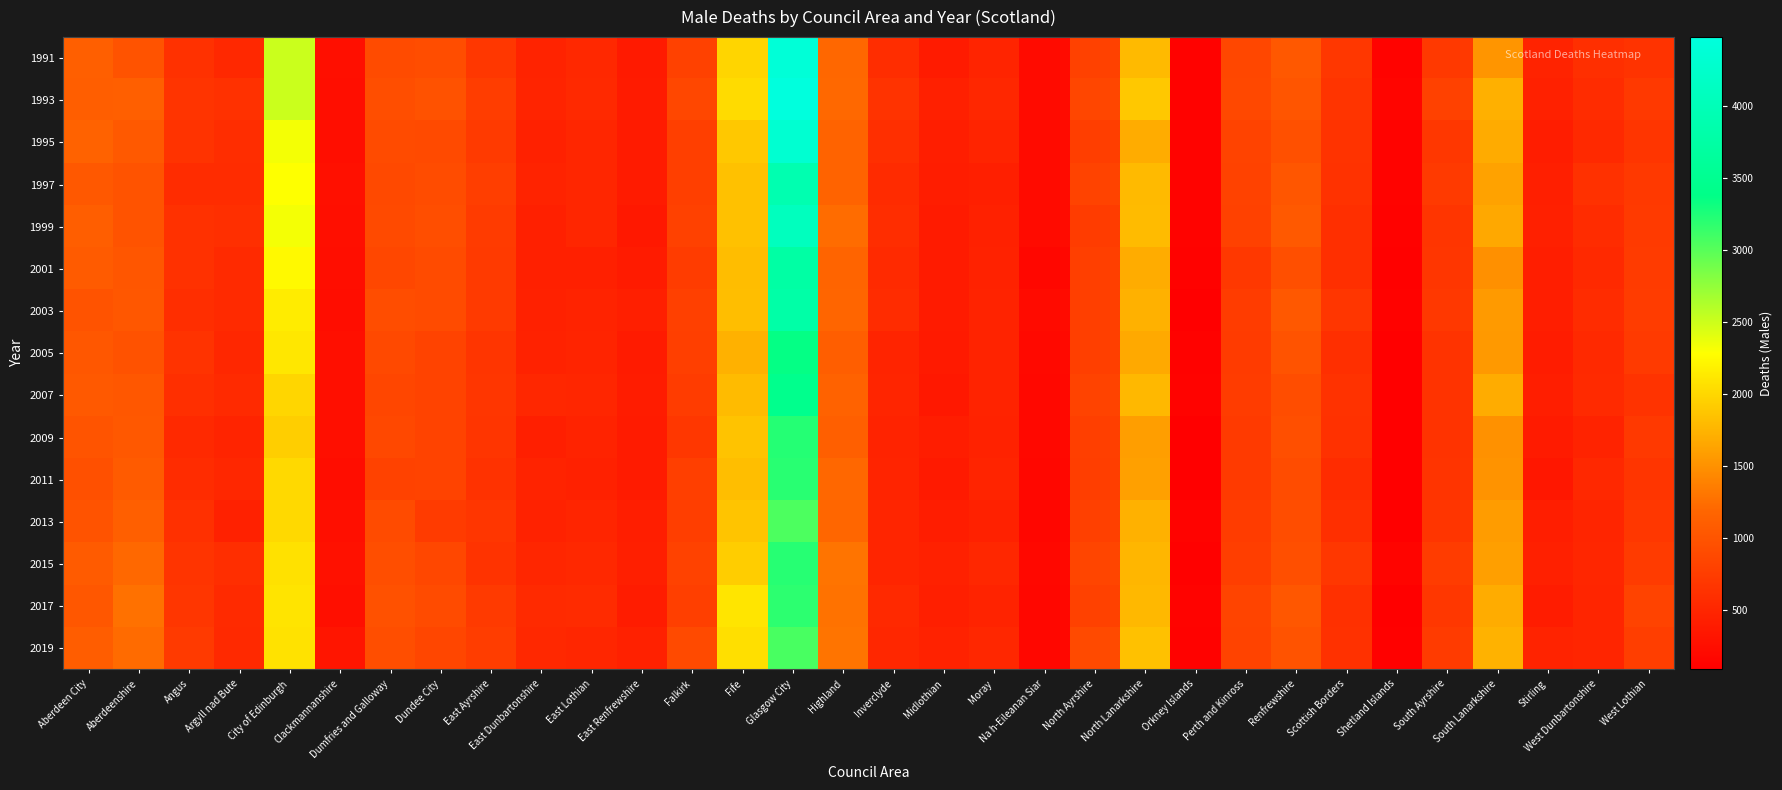

What value does the 2017 series have at West Dunbartonshire, to the nearest 10?

490